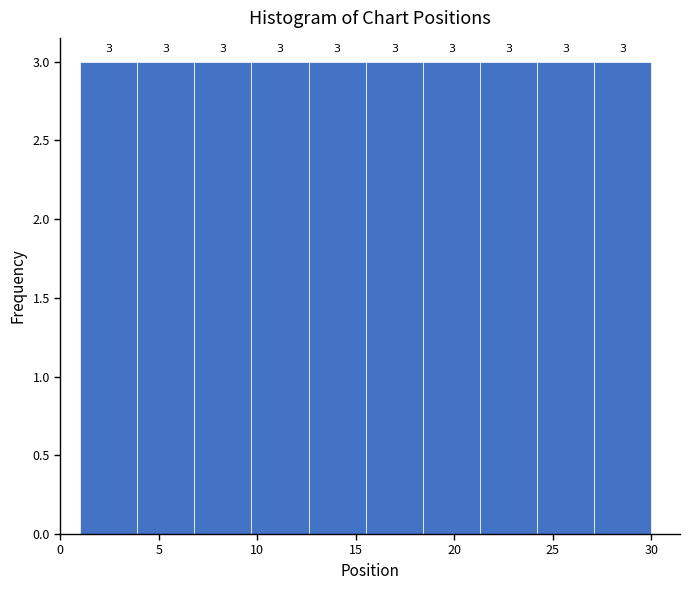

Reading left to right, list every bar in this chart as the range it spans on the x-axis followed by its height. The bar edges are not printed on the chart, so give them approximately, as read against the axis.

1.0 to 3.9: 3
3.9 to 6.8: 3
6.8 to 9.7: 3
9.7 to 12.6: 3
12.6 to 15.5: 3
15.5 to 18.4: 3
18.4 to 21.3: 3
21.3 to 24.2: 3
24.2 to 27.1: 3
27.1 to 30.0: 3